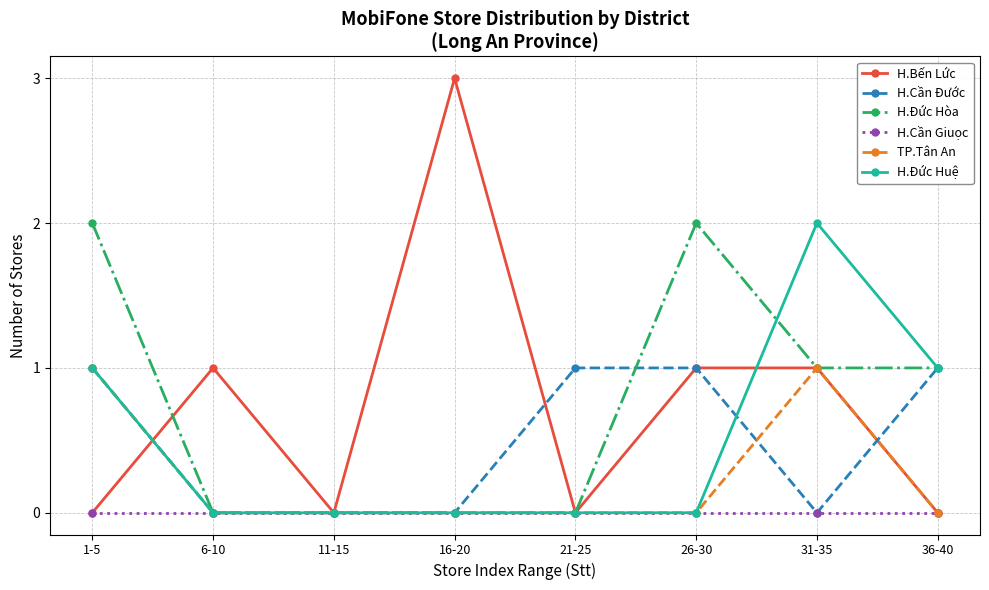

True or false: H.Đức Huệ has a value of 1 at 31-35.

False